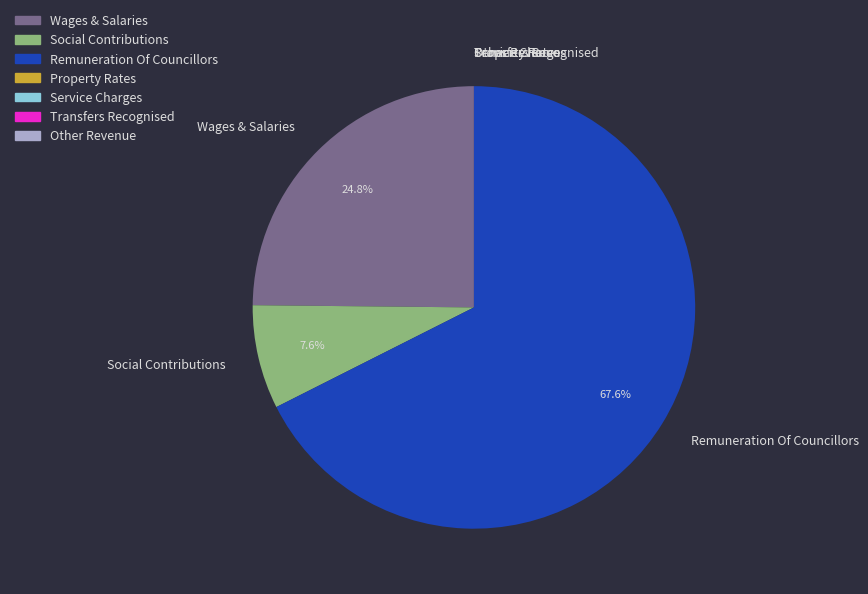

What is the largest slice in the pie chart?

Remuneration Of Councillors